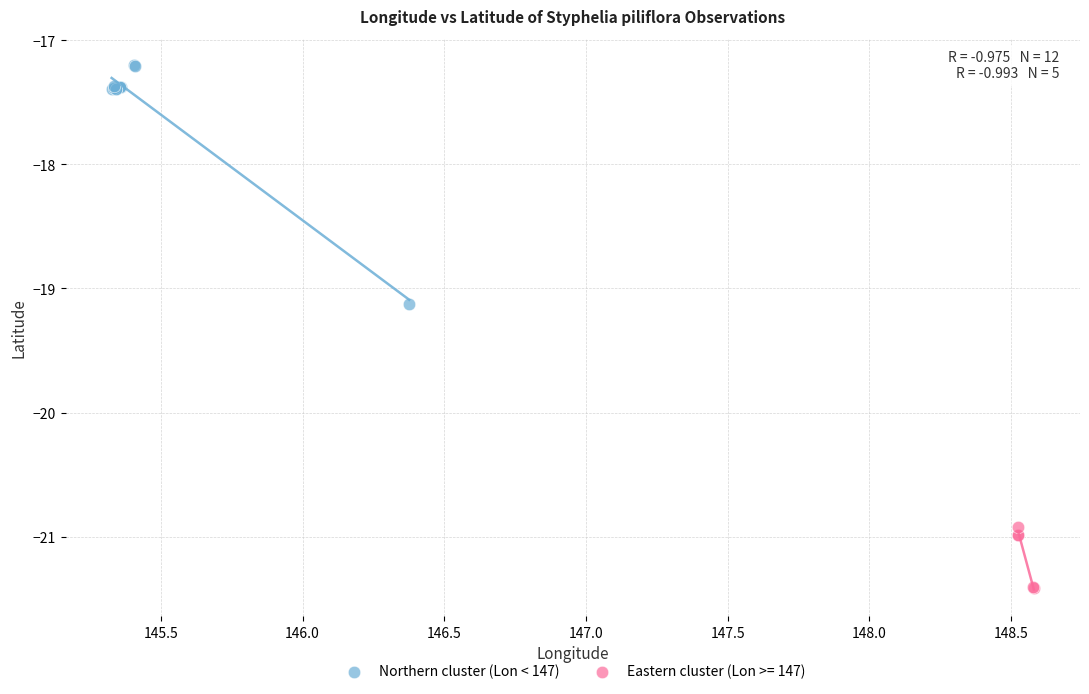

Which series has the largest Y range (max minus min)?

Northern cluster (Lon < 147)